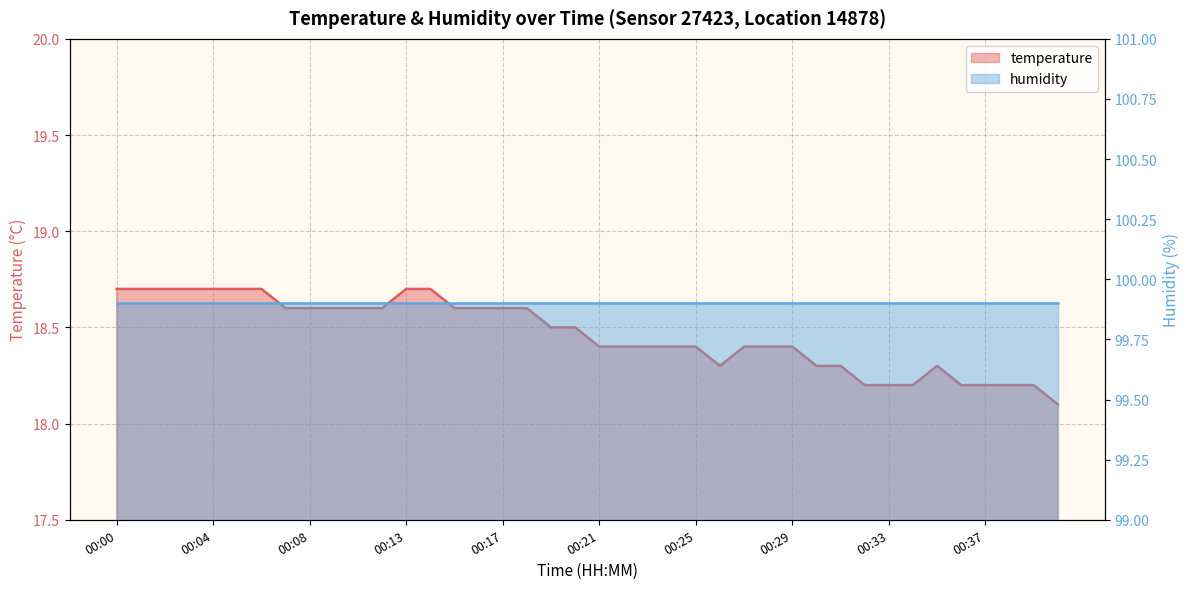

List the labels in order of value, smallest first.

00:40, 00:32, 00:33, 00:34, 00:36, 00:37, 00:38, 00:39, 00:26, 00:30, 00:31, 00:35, 00:21, 00:22, 00:23, 00:24, 00:25, 00:27, 00:28, 00:29, 00:19, 00:20, 00:07, 00:08, 00:10, 00:11, 00:12, 00:15, 00:16, 00:17, 00:18, 00:00, 00:01, 00:02, 00:03, 00:04, 00:05, 00:06, 00:13, 00:14